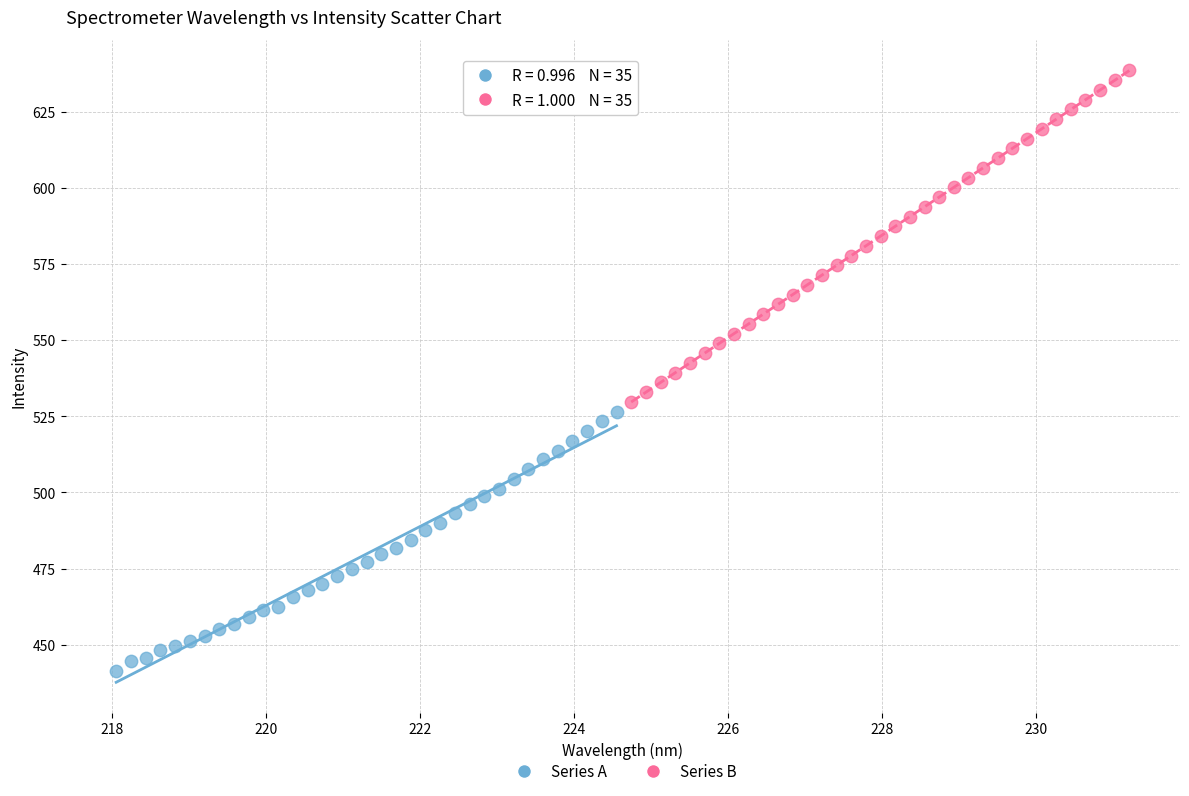

Which series has the widest spread of Y values?

Series B